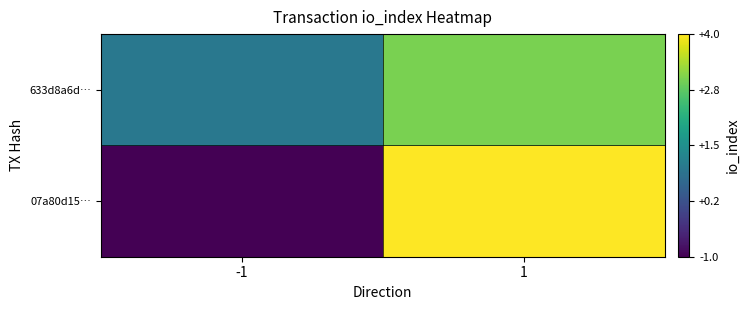

At which category is the sum across all series the highest?

1